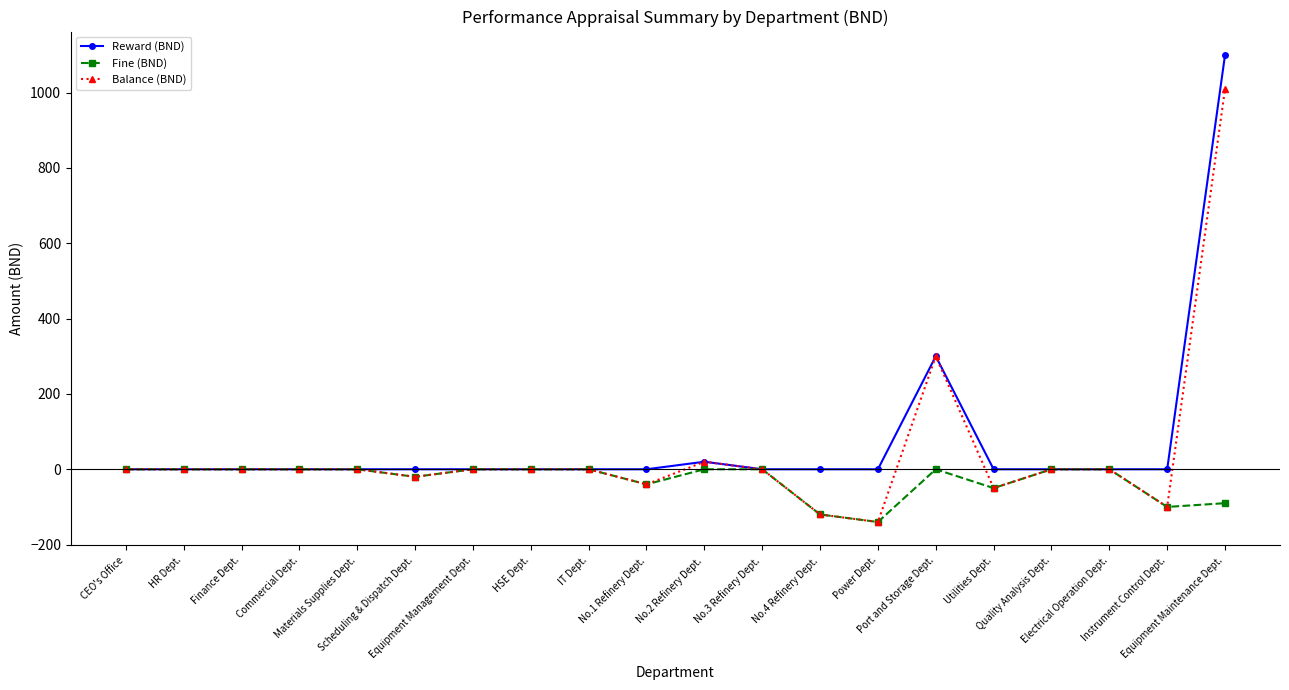

What is the difference between the maximum and minimum values in the Balance (BND) series?

1150